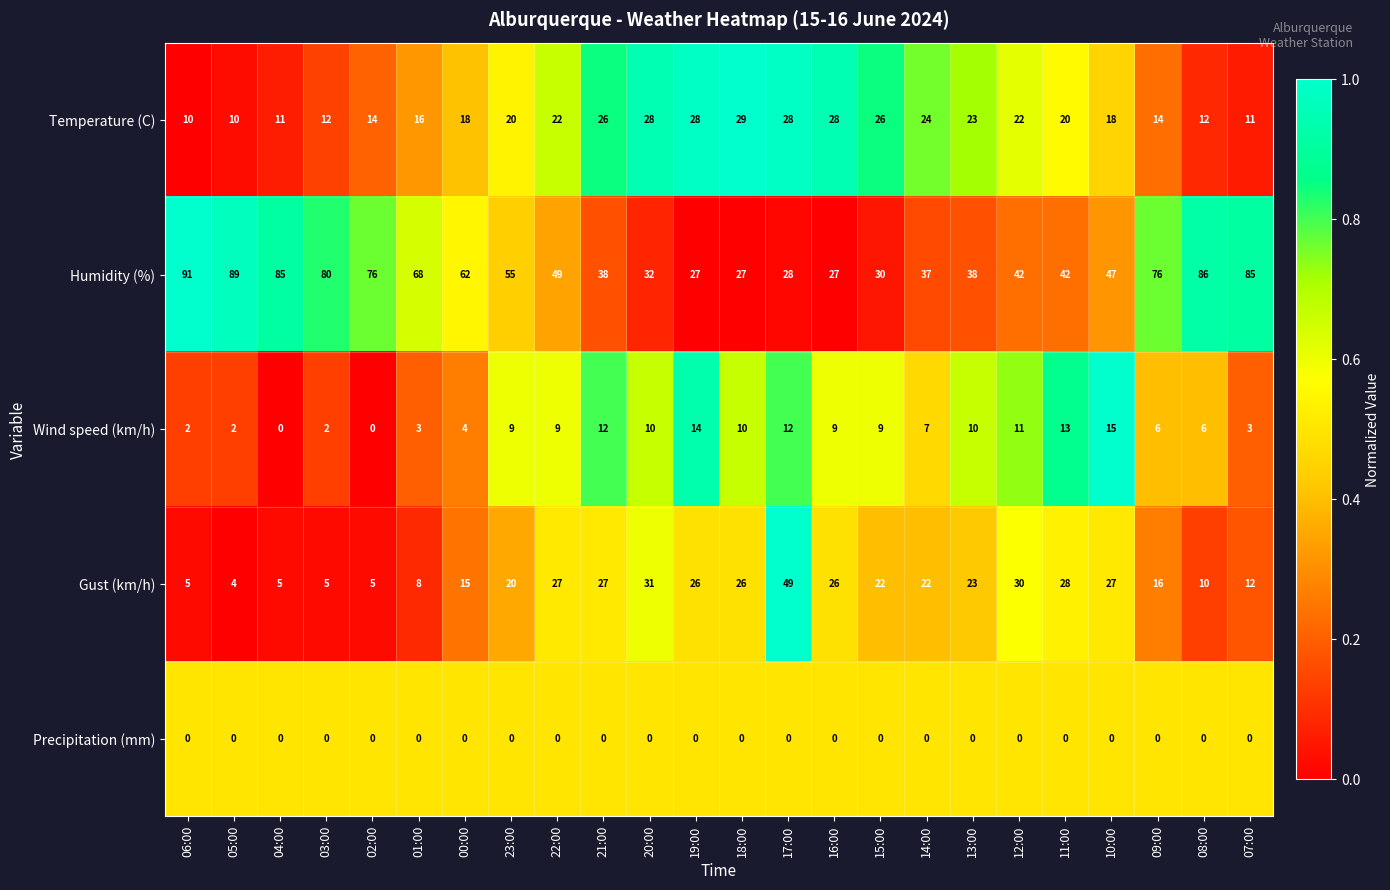

At 12:00, list the series in order from largest to smallest.

Humidity (%), Gust (km/h), Temperature (C), Wind speed (km/h), Precipitation (mm)